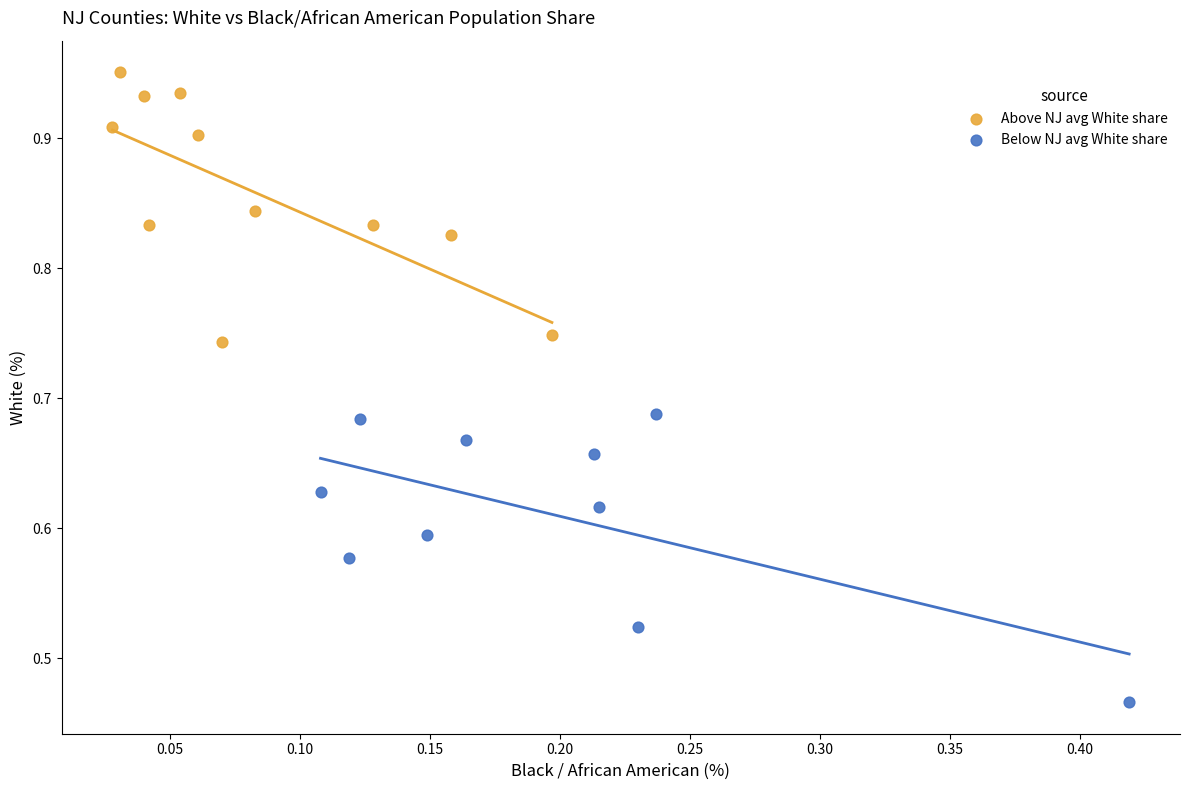

Which series reaches the maximum Y coordinate?

Above NJ avg White share